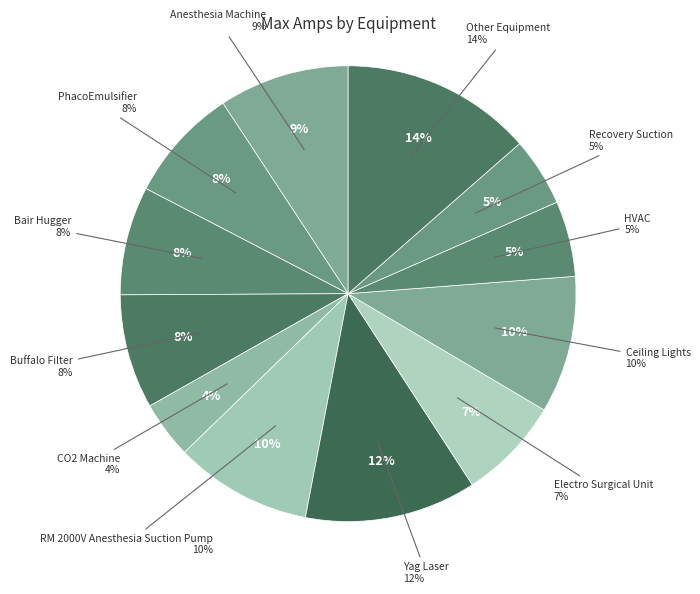

Is it true that Anesthesia Machine is 18% of the pie?

False